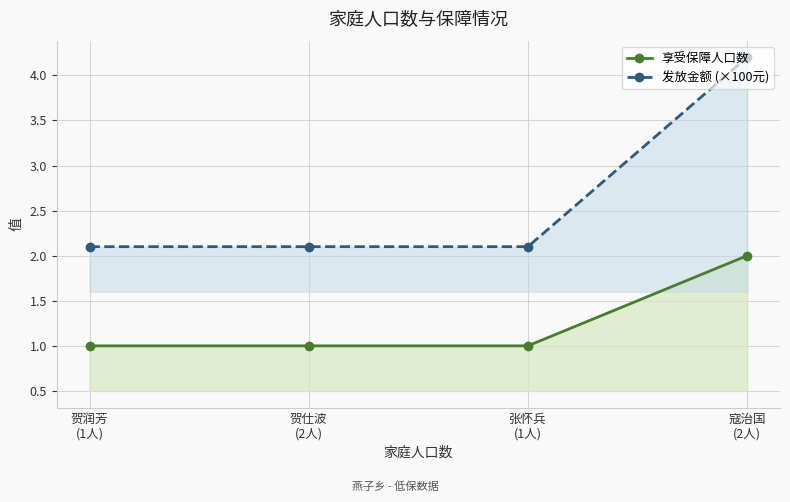

Which series has the largest total across all categories?

发放金额 (×100元)